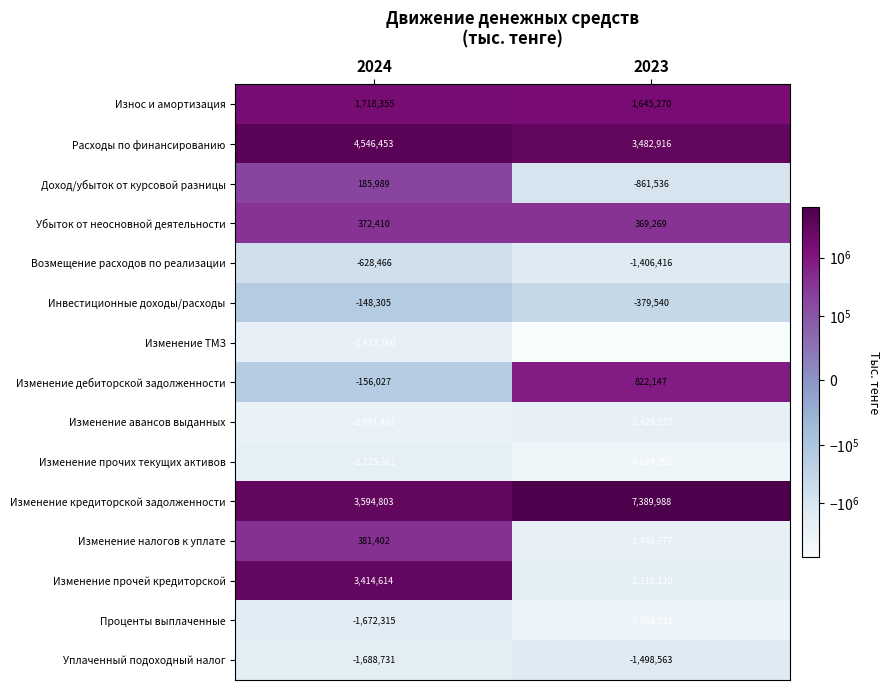

Which series has the widest spread of values?

Изменение ТМЗ